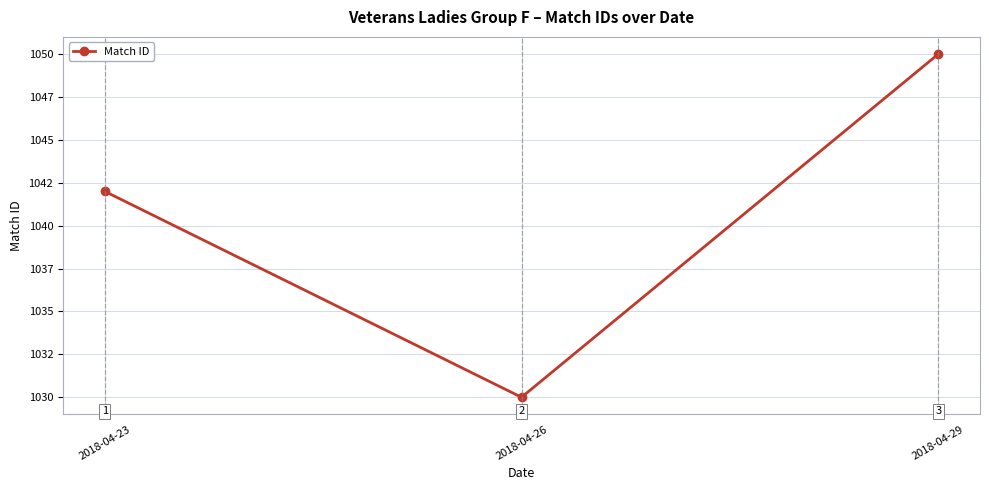

What is the value of the 3rd point from the left?

1050